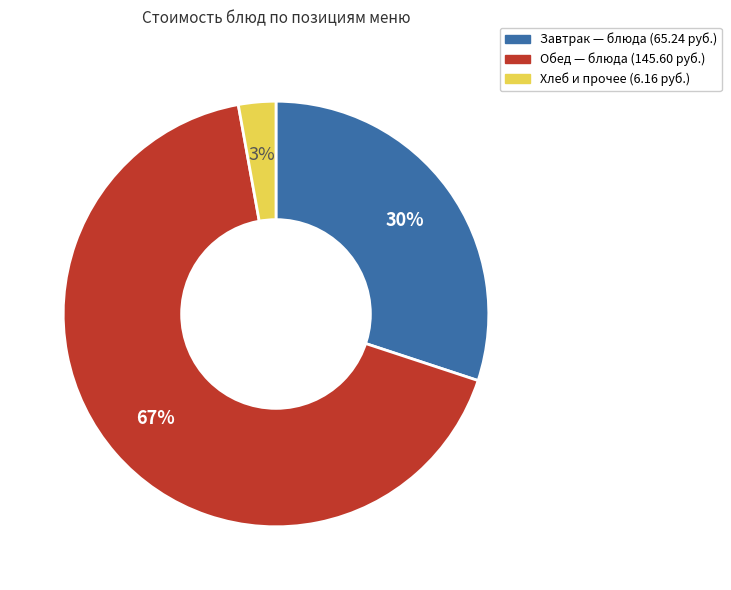

How many segments does this pie chart have?

3